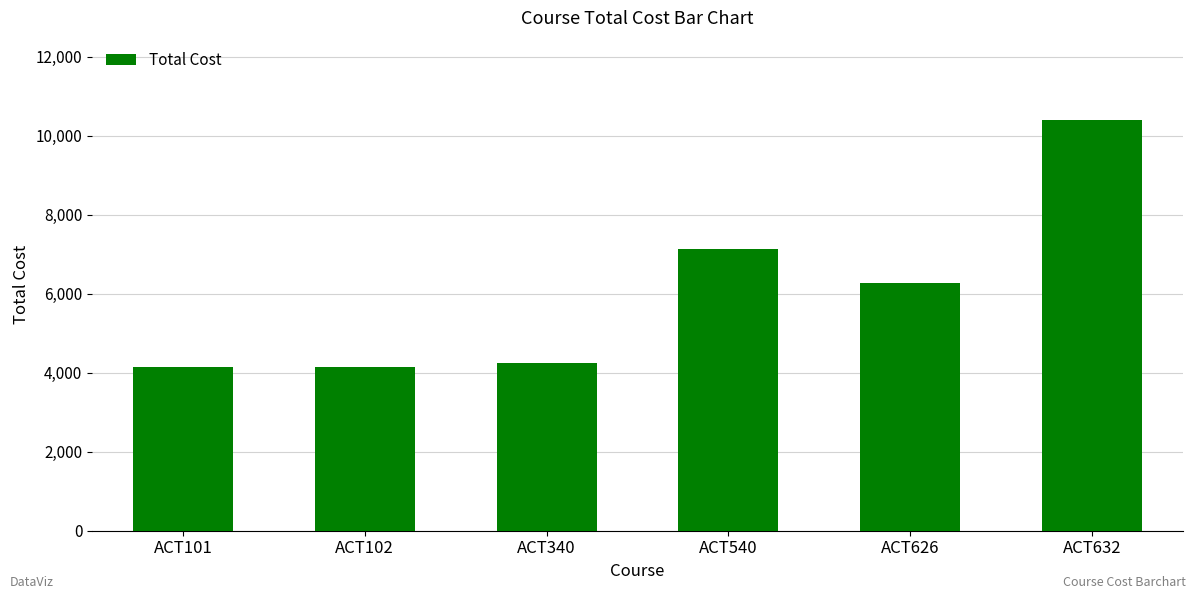

What is the ratio of the value at ACT540 to the value at ACT101?

1.7